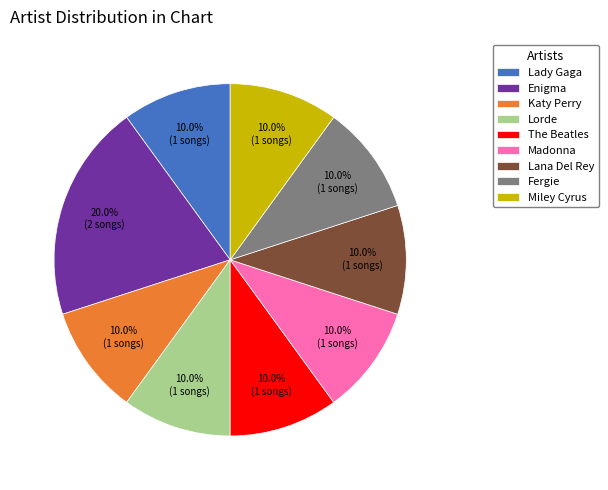

What is the largest slice in the pie chart?

Enigma